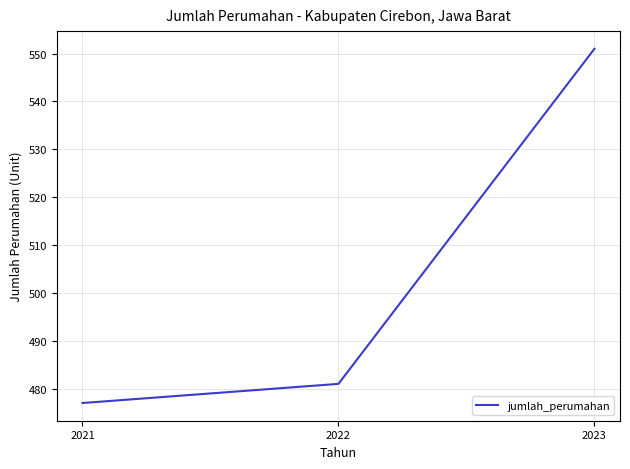

Rank the categories by value from lowest to highest.

2021, 2022, 2023